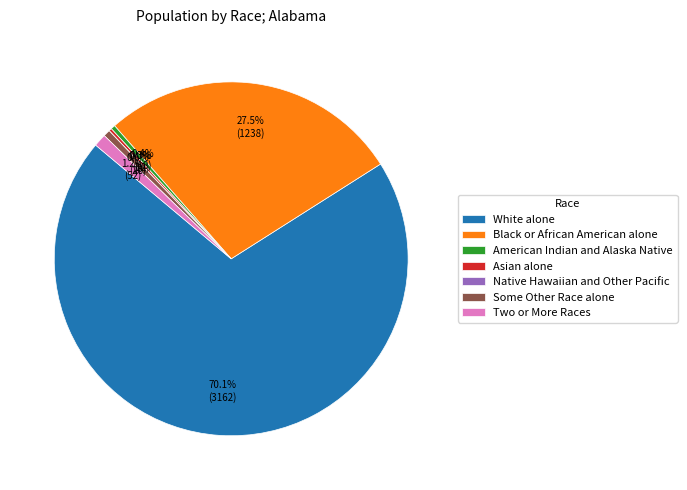

What is the total percentage of Black or African American alone and White alone?

97.6%